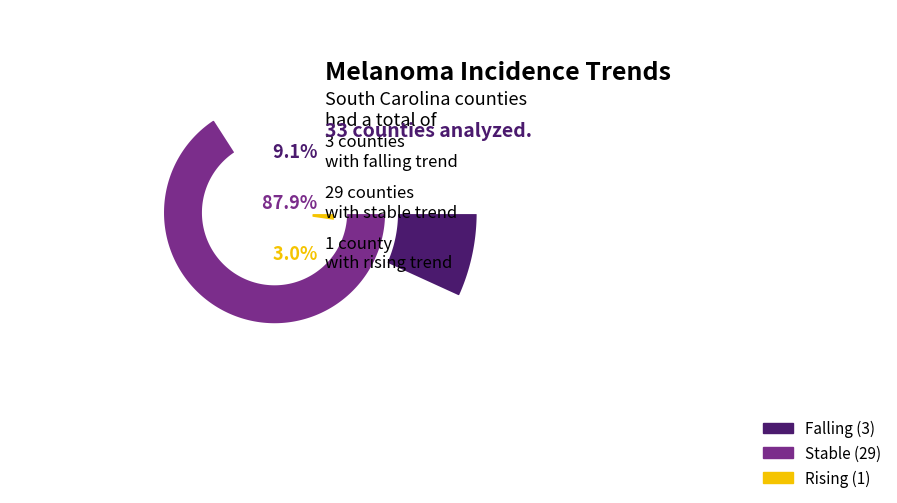

Rank the categories by value from highest to lowest.

stable, falling, rising